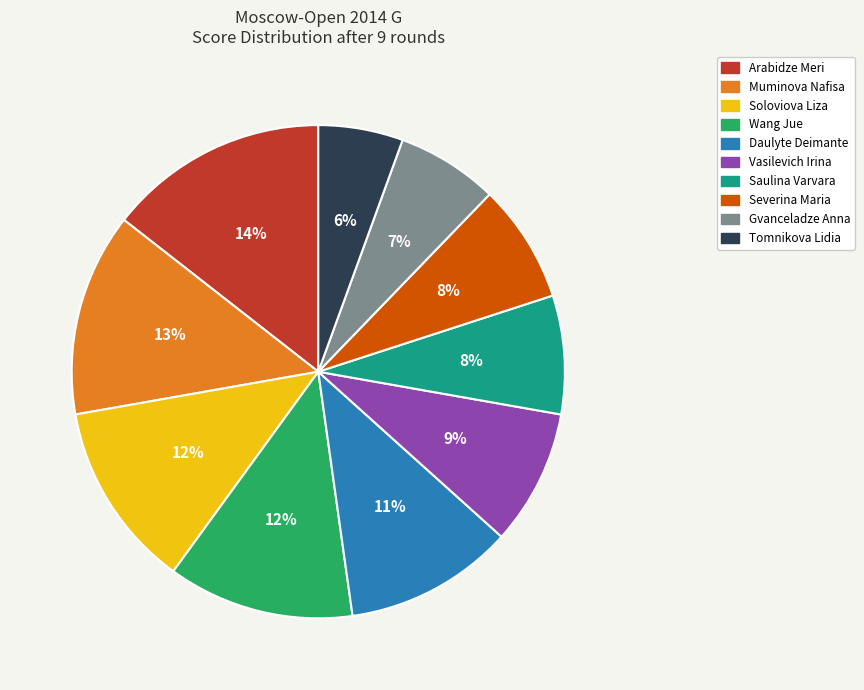

Between Soloviova Liza and Daulyte Deimante, which is larger?

Soloviova Liza